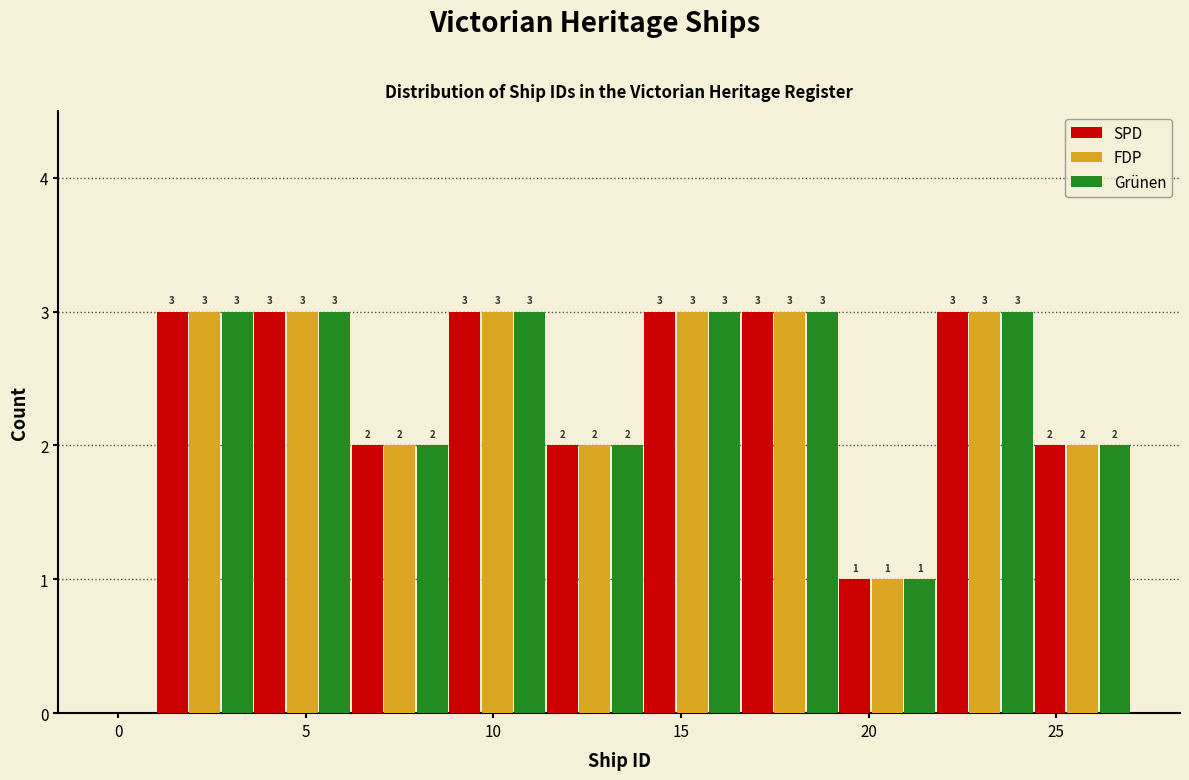

What is the height of the Grünen bar covering 24.4 to 27.0 on the x-axis? The bar edges are not printed on the chart, so give them approximately, as read against the axis.

2